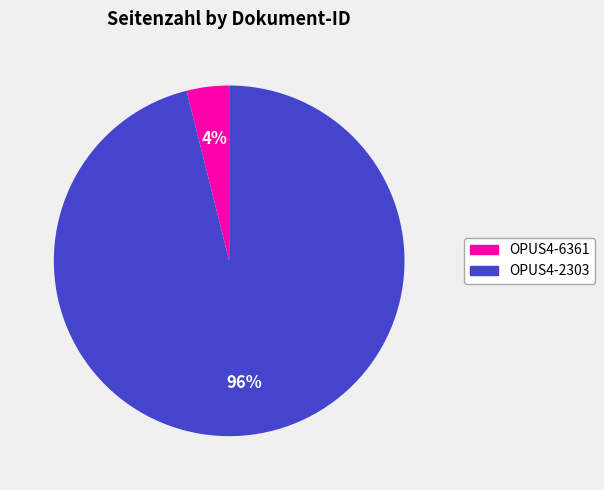

Is there a majority slice in this chart?

Yes